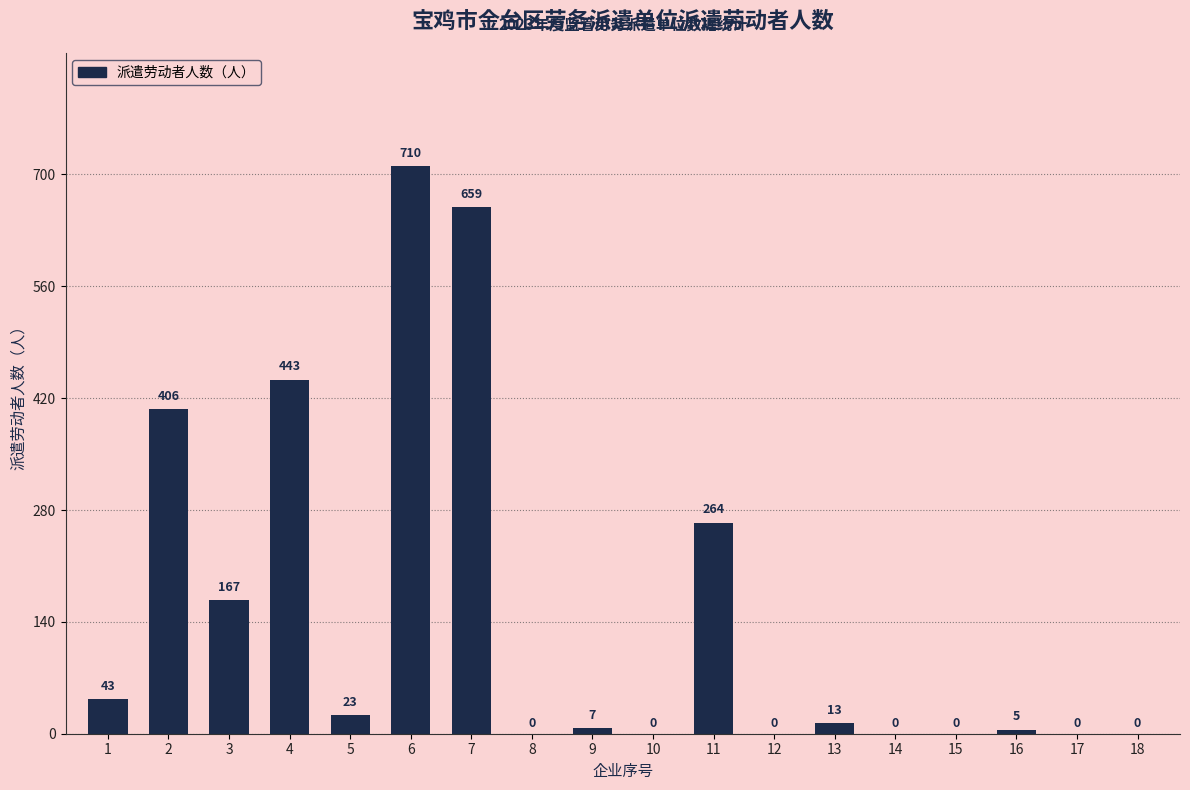

What is the greatest value displayed?

710